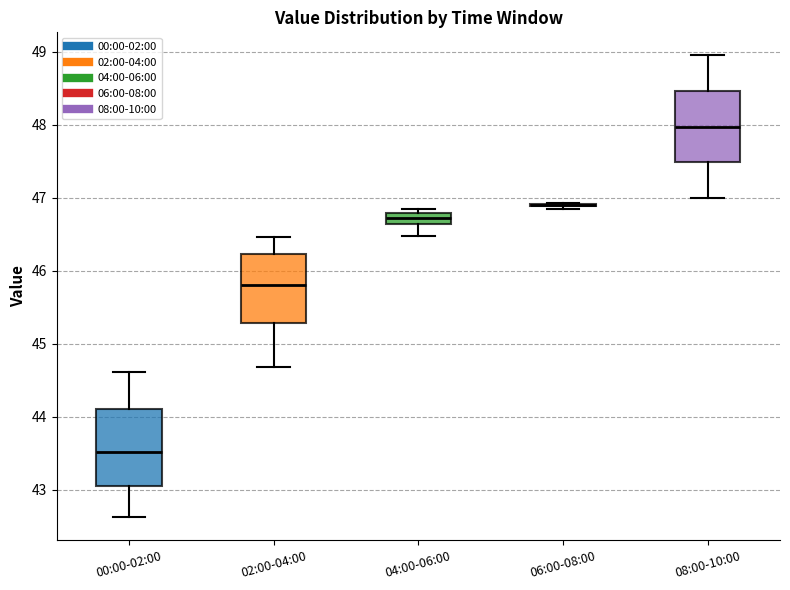

Reading left to right, read every box against the y-axis: the position of its median line, the range the box covers, and the ends of its whiskers. The values are not printed on the chart, so give them approximately, as read against the axis.

00:00-02:00: median 43.5, box 43.1 to 44.1, whiskers 42.6 to 44.6
02:00-04:00: median 45.8, box 45.3 to 46.2, whiskers 44.7 to 46.5
04:00-06:00: median 46.7, box 46.6 to 46.8, whiskers 46.5 to 46.8 (just above the box's upper edge)
06:00-08:00: box collapsed to a line at 46.9, whiskers 46.8 to 46.9
08:00-10:00: median 48.0, box 47.5 to 48.5, whiskers 47.0 to 49.0